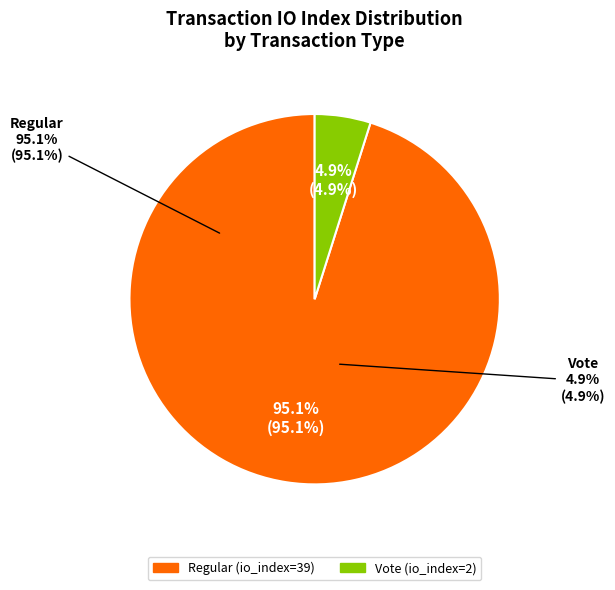

What is the majority slice?

Regular (io_index=39)